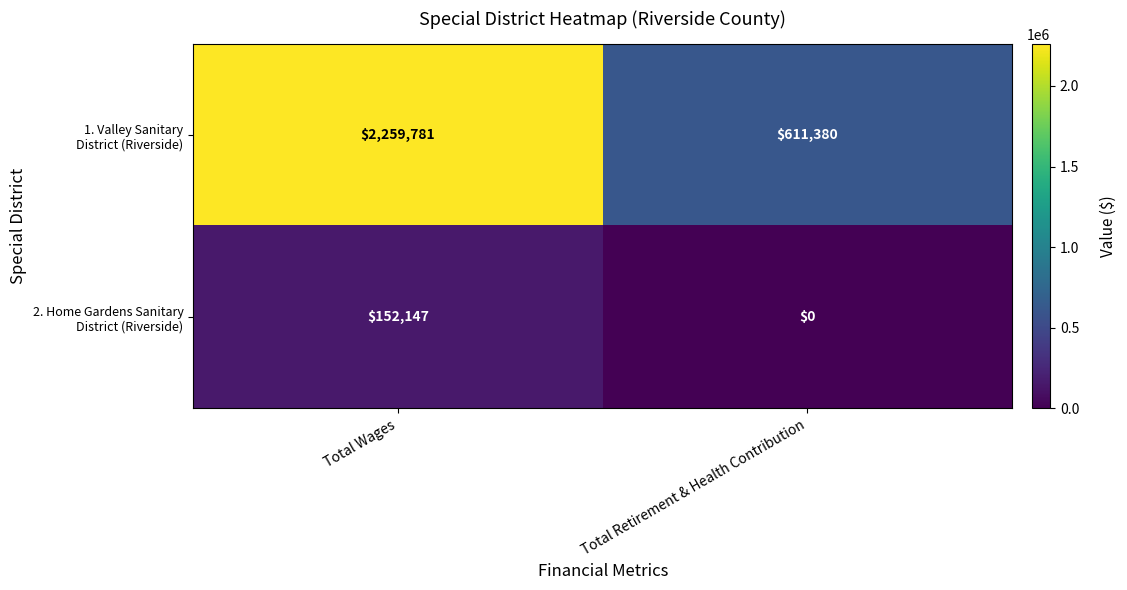

At which category does the chart reach its minimum across all series?

Total Retirement & Health Contribution